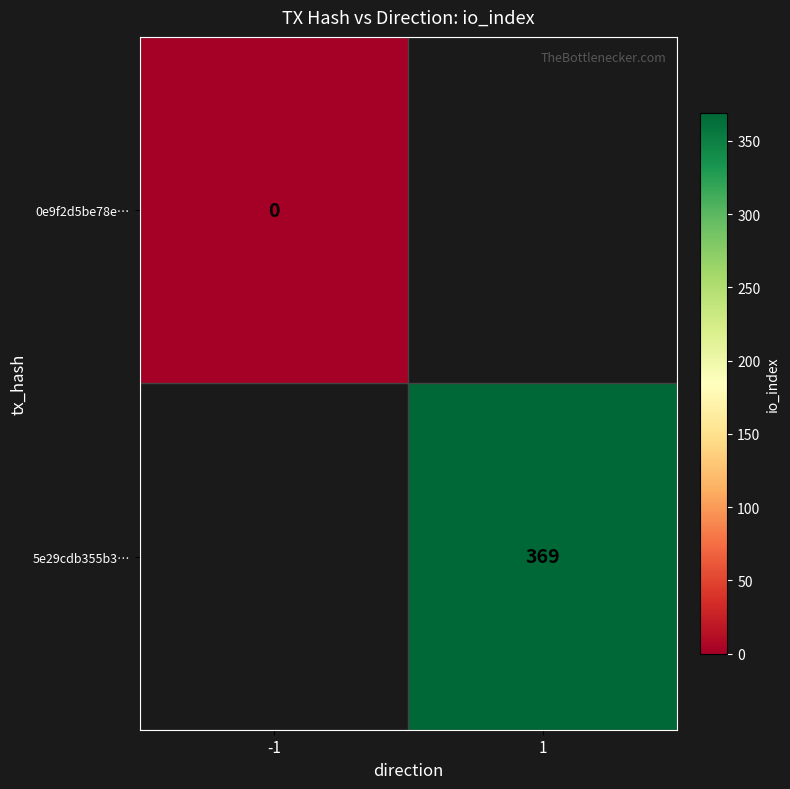

Count the number of data series in this chart.

2